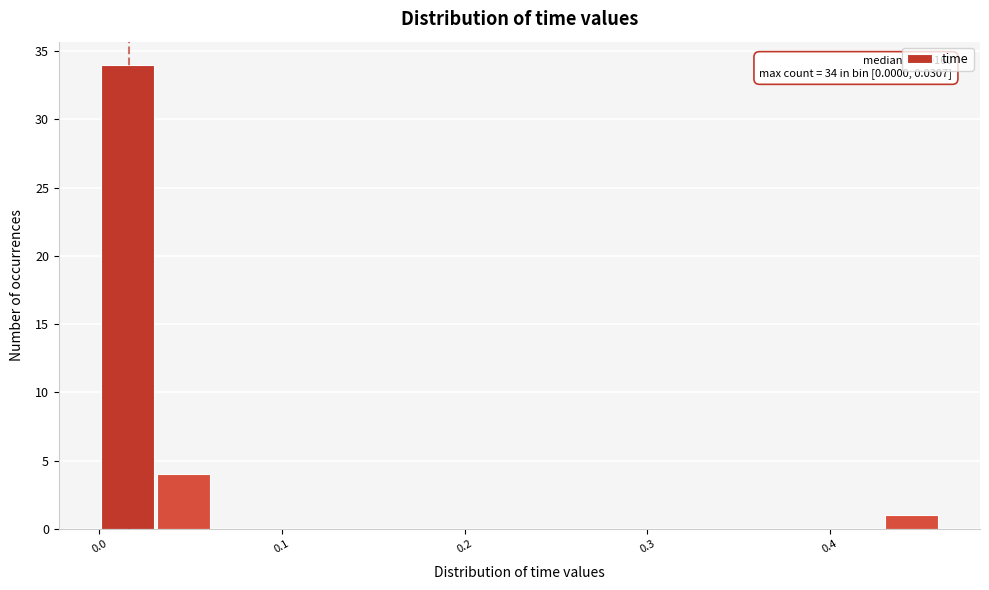

Read against the x-axis, roughly where is the centre of the tallest bar?

0.02